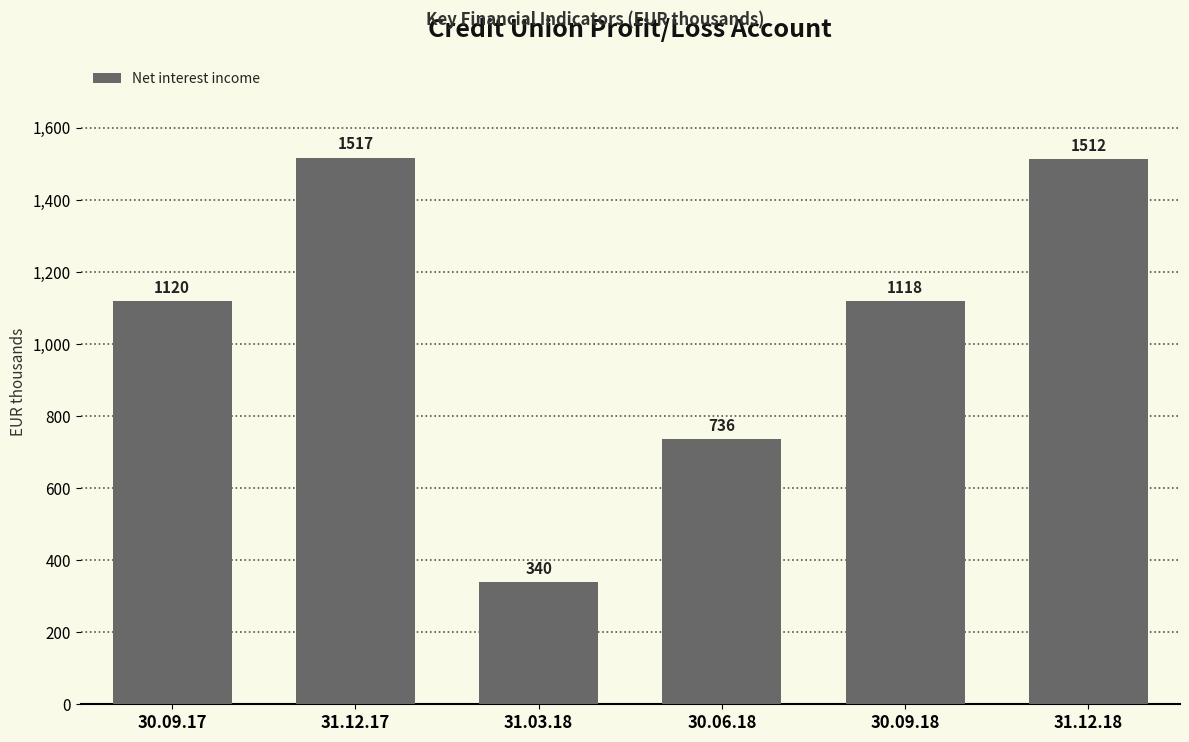

What position from the left is 30.06.18?

4